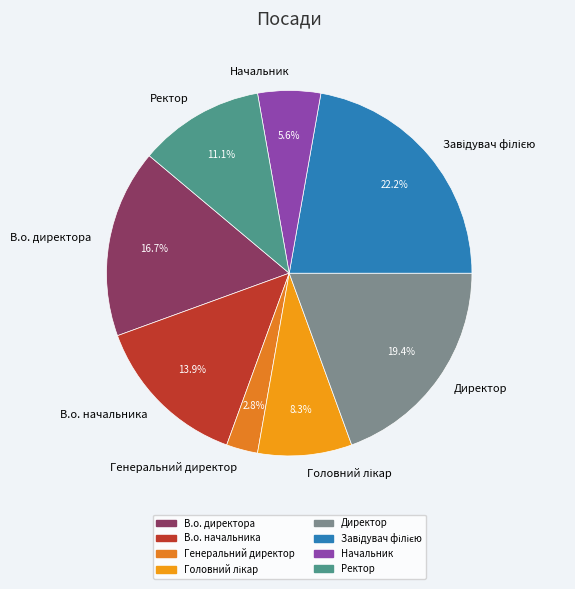

Which category has the smallest portion of the pie?

Генеральний директор